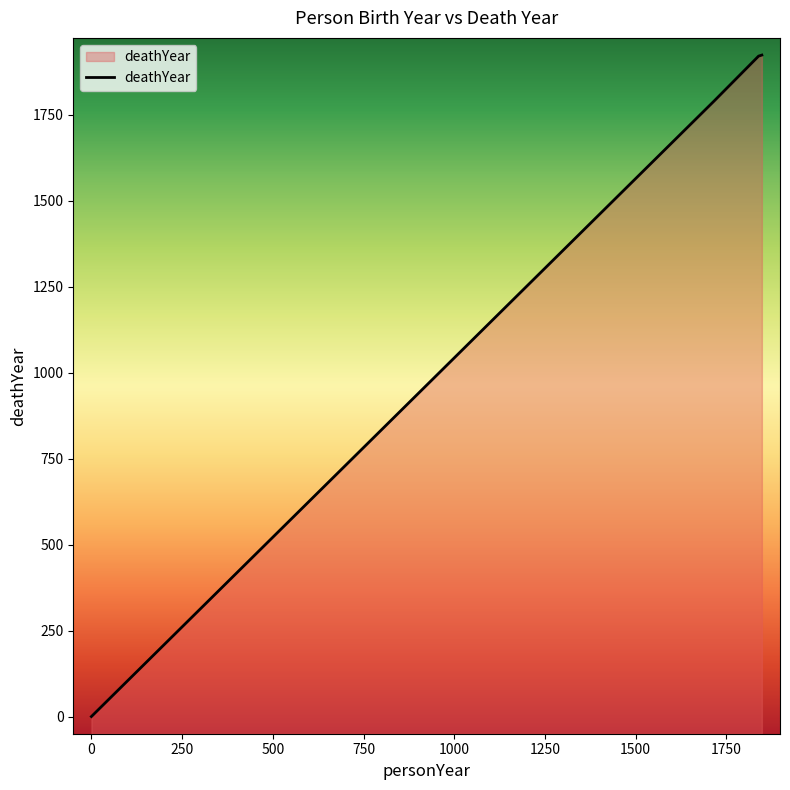

Rank the categories by value from lowest to highest.

0, 1717, 1839, 1848